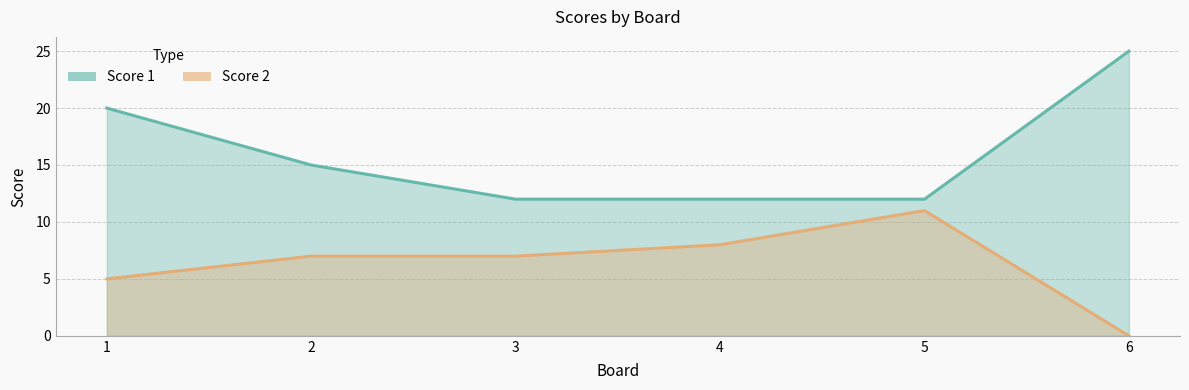

How many positive values does the Score 2 series have?

5